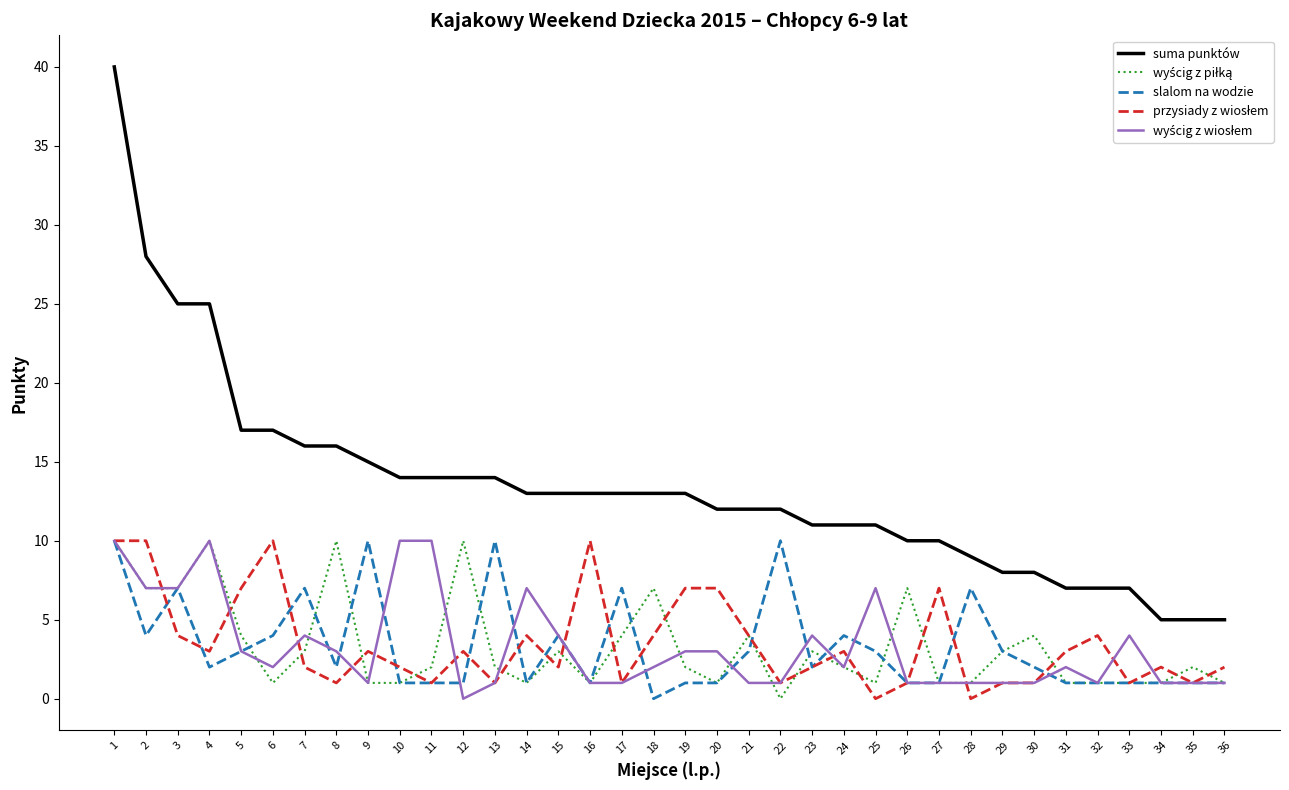

True or false: suma punktów has a value of 21 at 22.

False